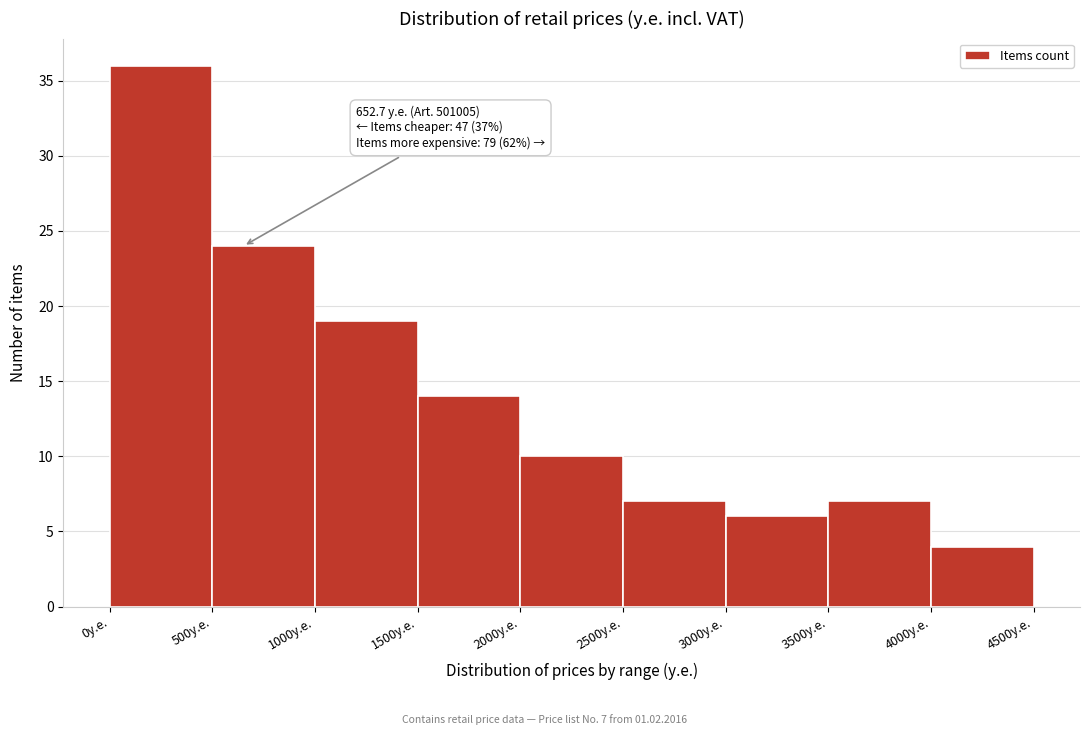

Over which range of the x-axis is the bar tallest?

0 to 500